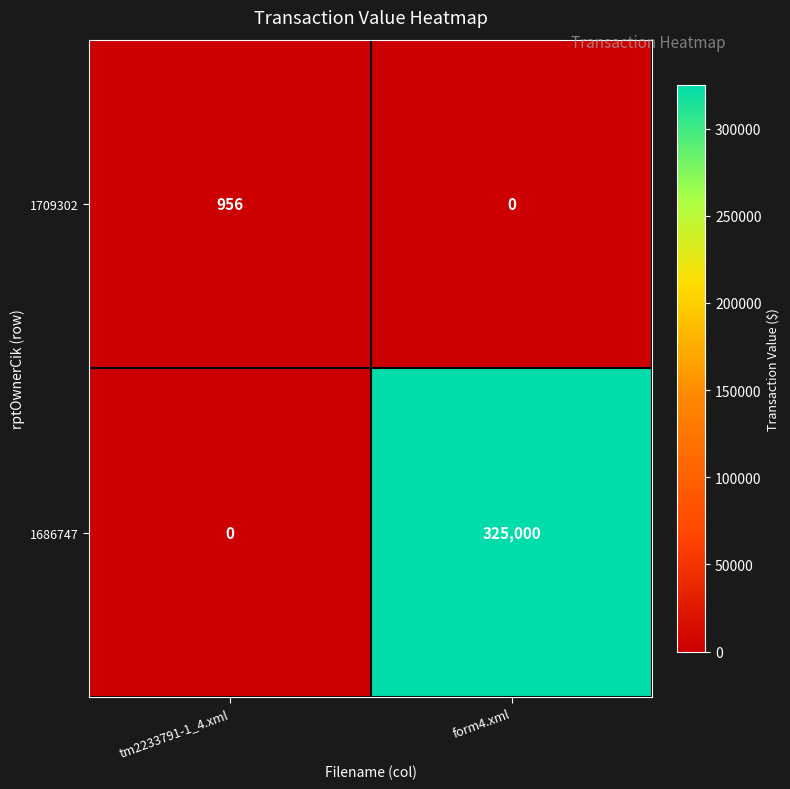

Reading left to right, list all the values displayed in this chart.

1709302: 956	0
1686747: 0	325000